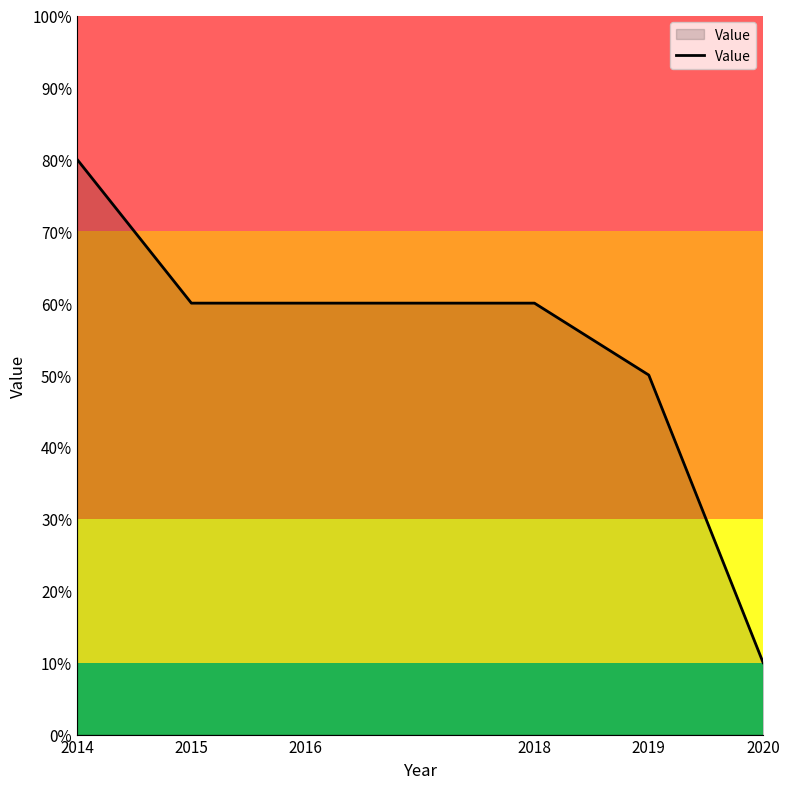

Is it true that the value at 2016 is 104?

False